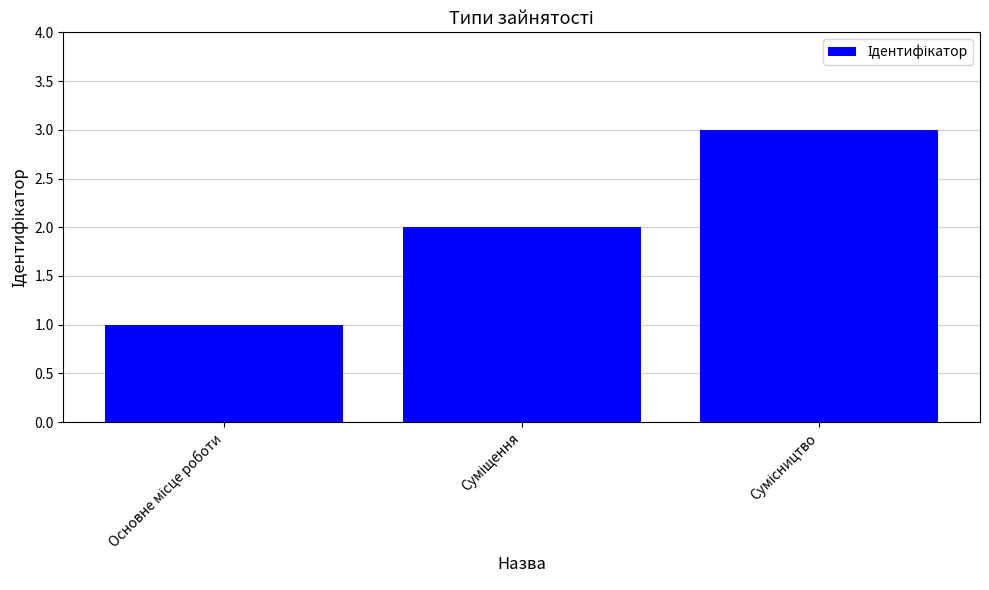

What is the greatest value displayed?

3